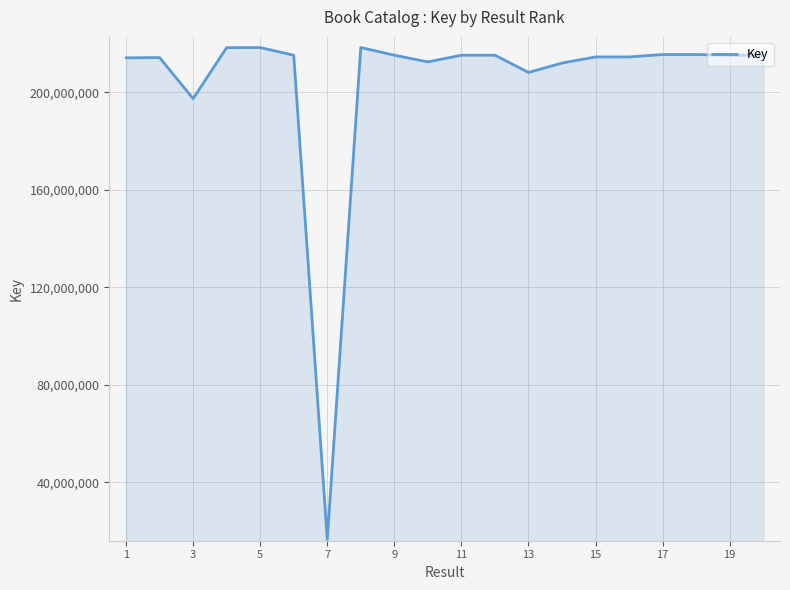

What is the minimum value shown in the chart?

16621485